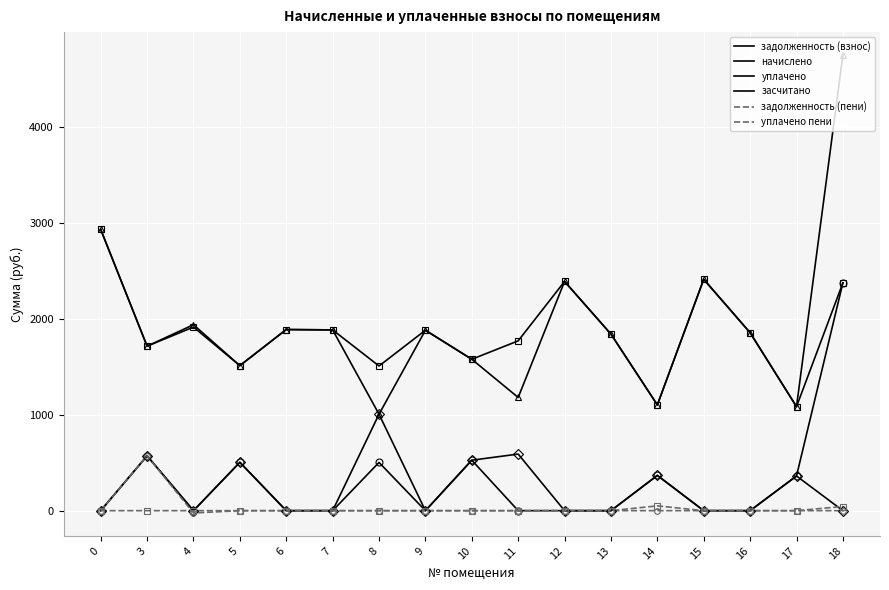

How many lines are shown in the chart?

6